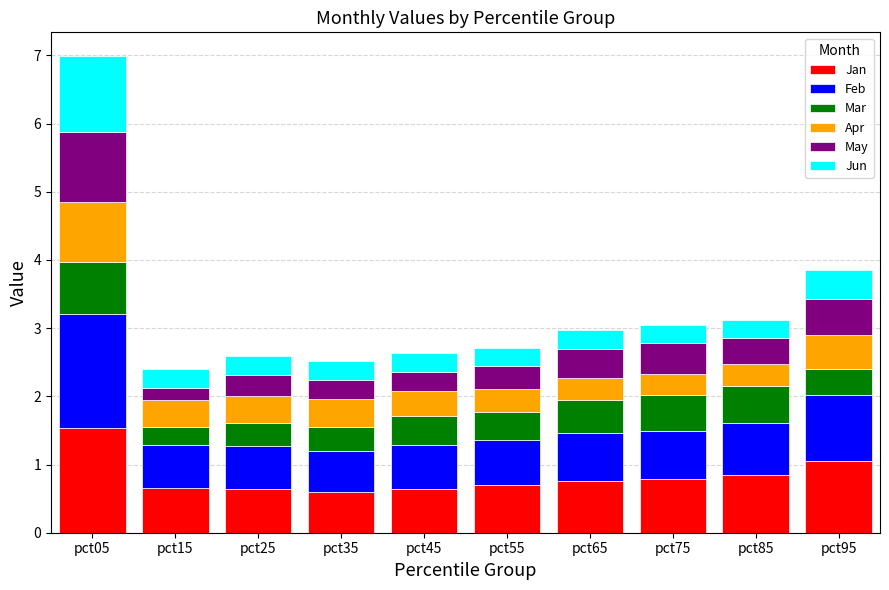

Is it true that Jan equals 0.7 at pct55?

True